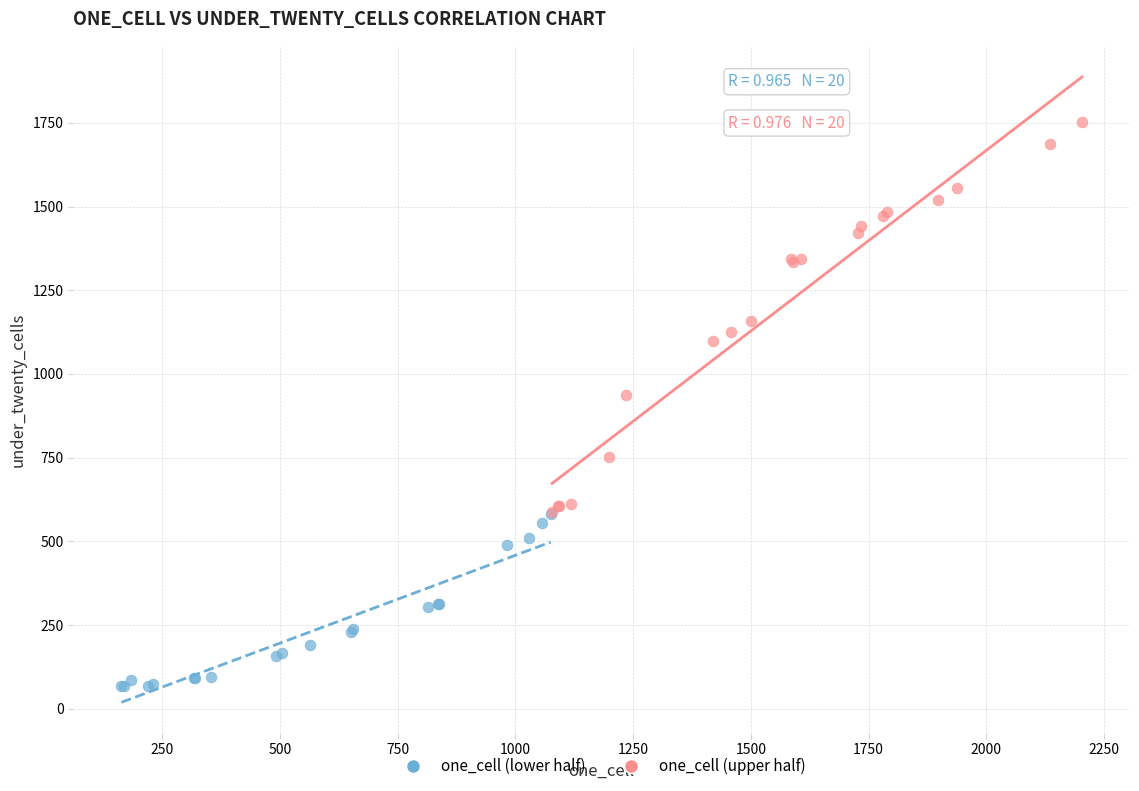

Which series contains the lowest Y value?

one_cell (lower half)